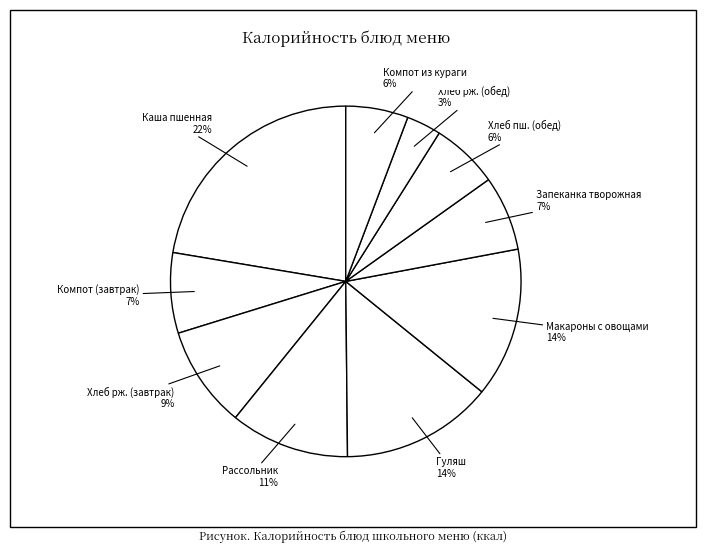

How many segments does this pie chart have?

10